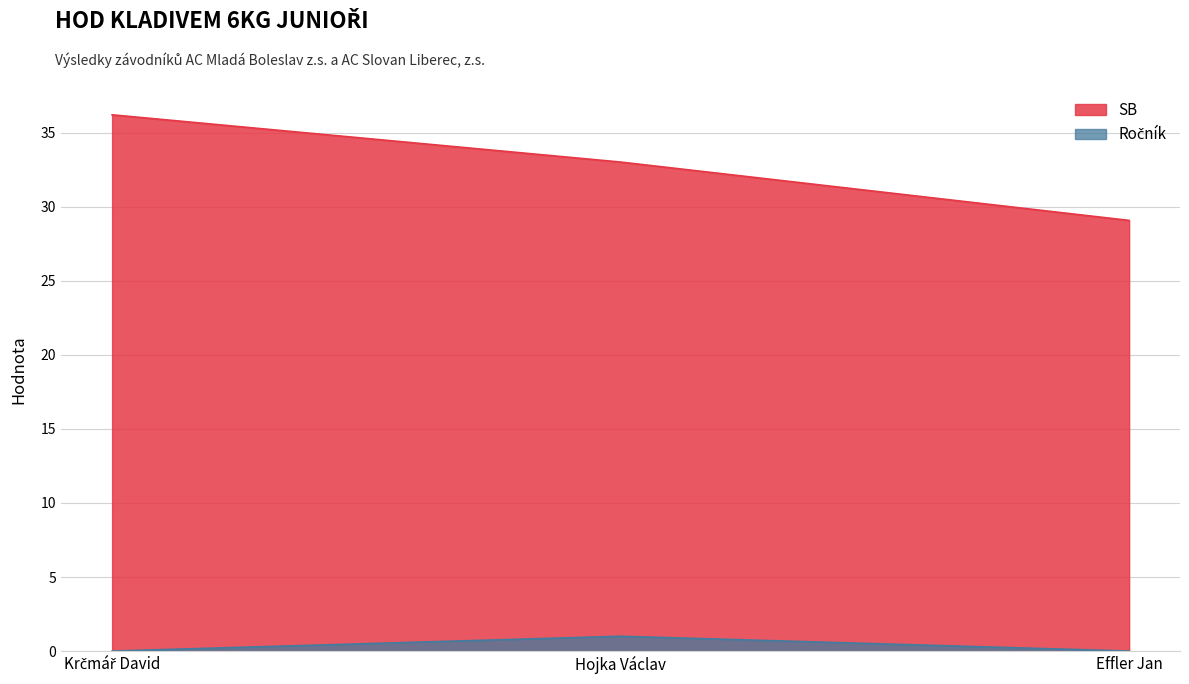

Which series has the widest spread of values?

SB